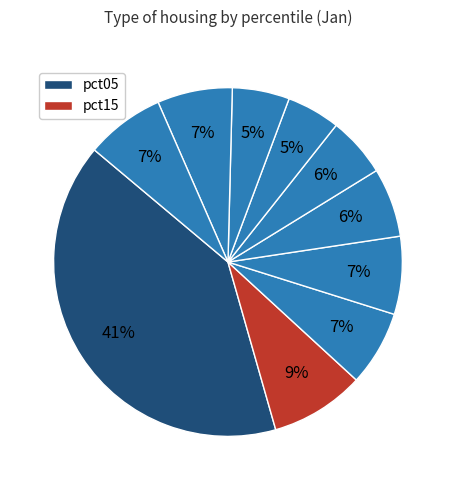

Count the number of slices in the pie.

10